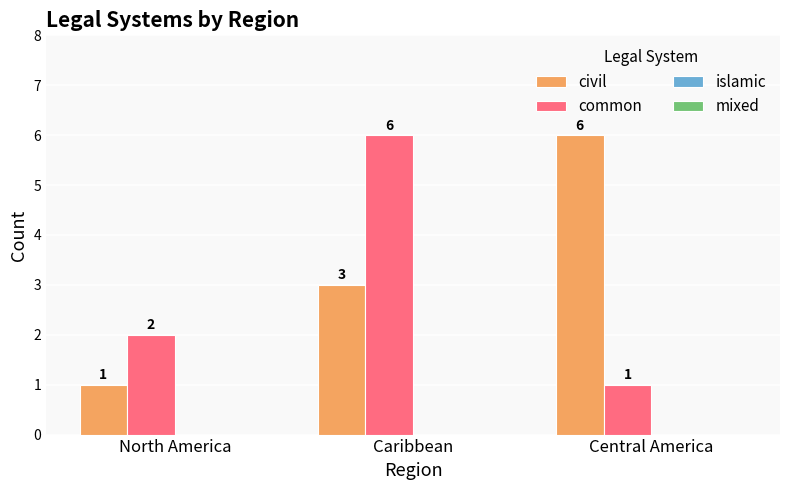

Reading left to right, transcribe all the data shown in this chart.

civil: North America=1	Caribbean=3	Central America=6
common: North America=2	Caribbean=6	Central America=1